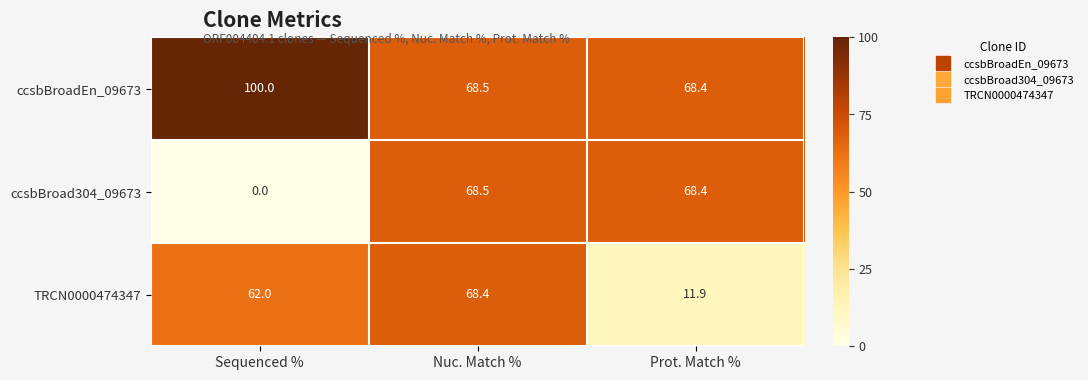

Which series has the widest spread of values?

ccsbBroad304_09673